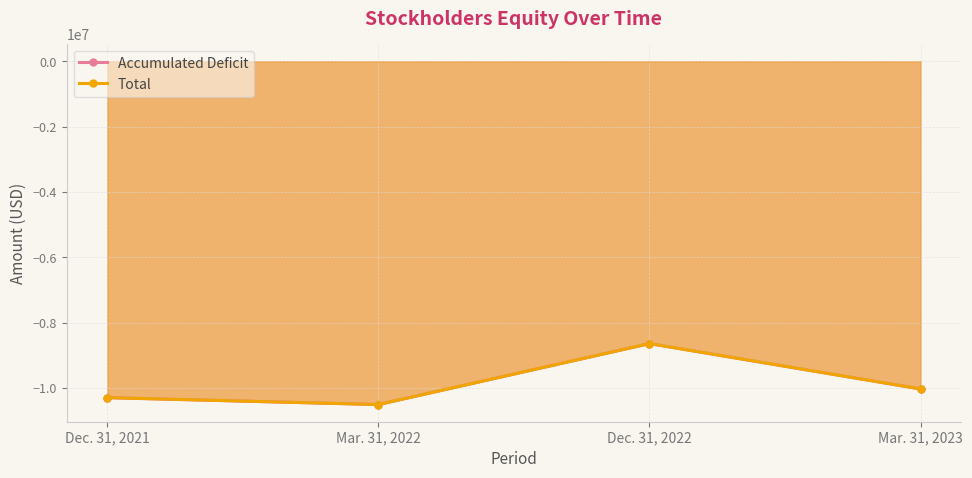

List the series in order of their overall mean, highest first.

Total, Accumulated Deficit